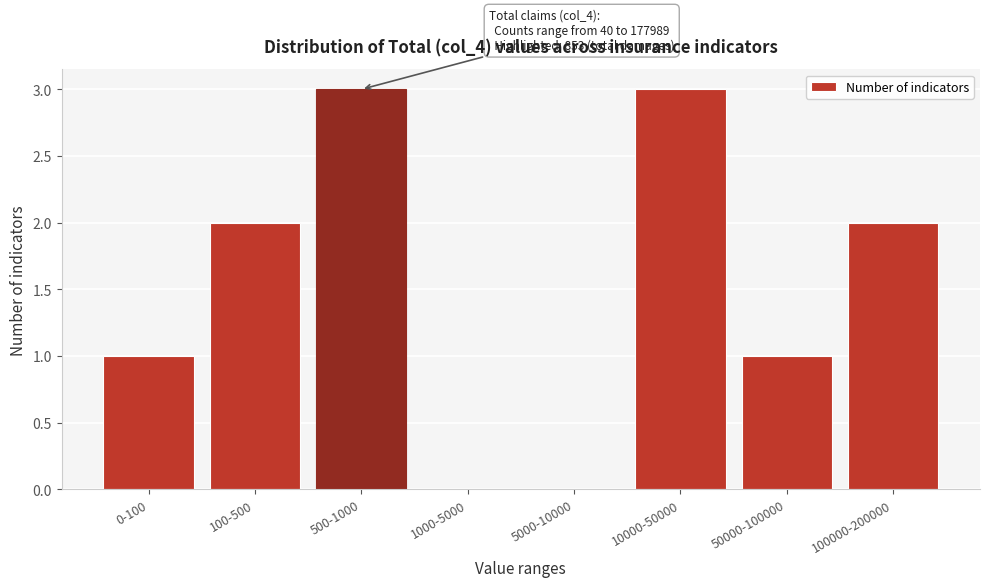

Reading left to right, list all the values displayed in this chart.

0-100=1	100-500=2	500-1000=3	1000-5000=0	5000-10000=0	10000-50000=3	50000-100000=1	100000-200000=2